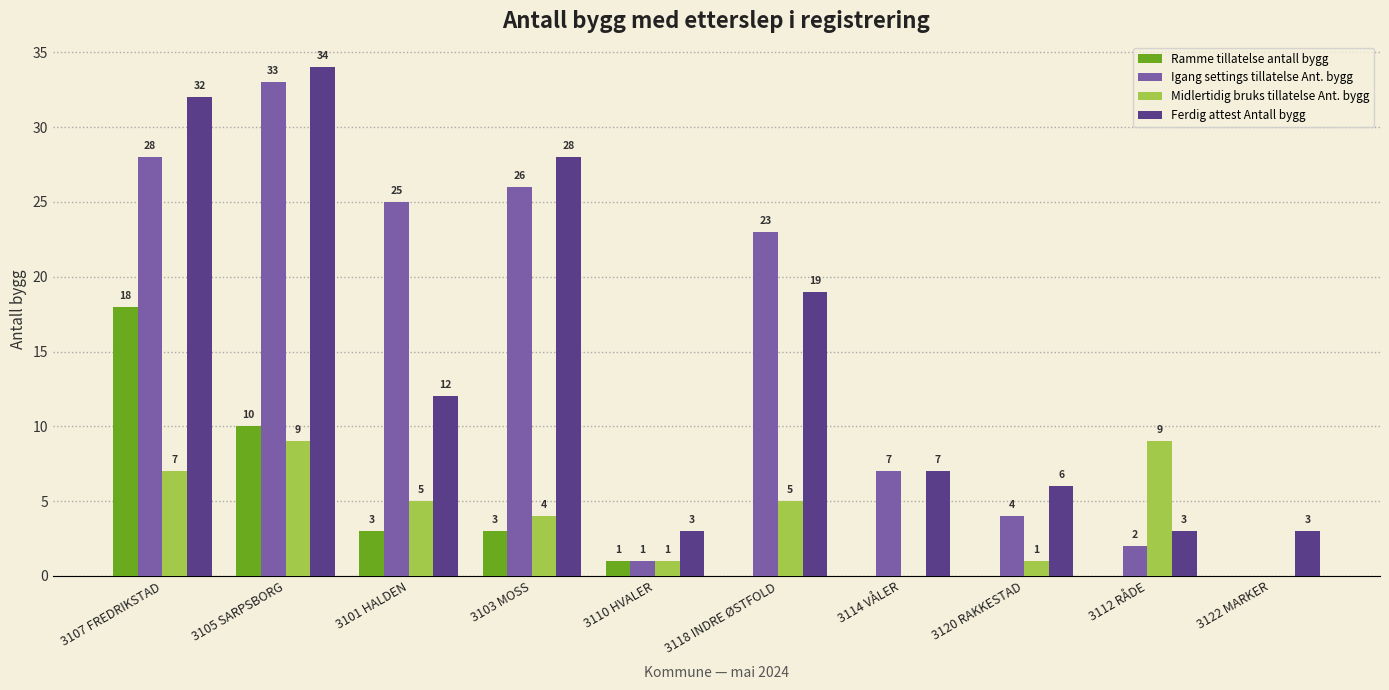

True or false: Ramme tillatelse antall bygg has a value of 9 at 3107 FREDRIKSTAD.

False